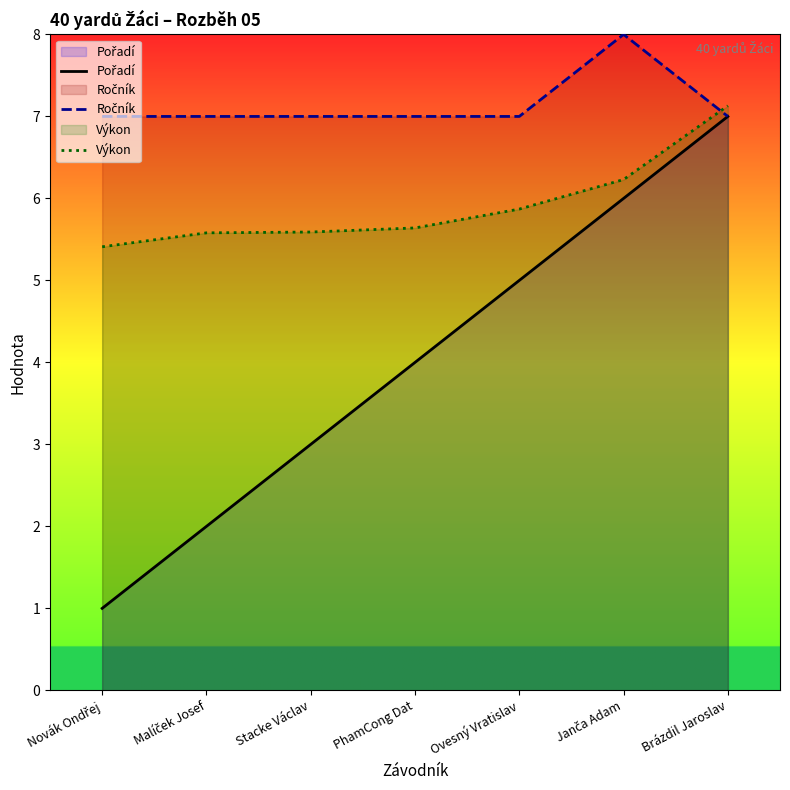

How many data points does each series have?

7